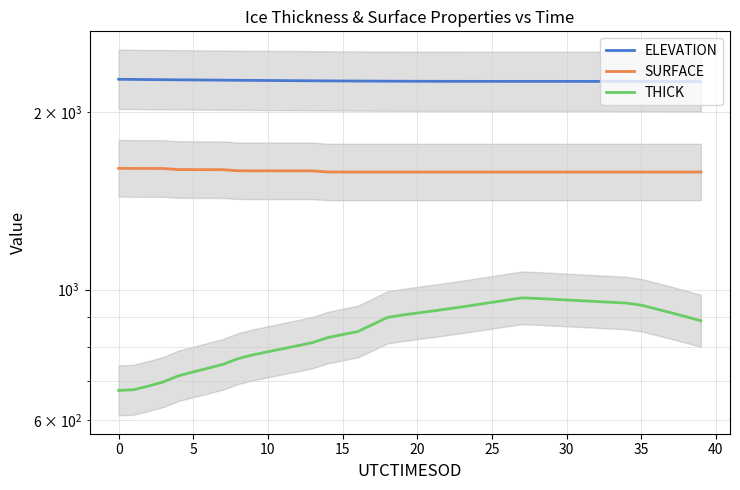

At how many categories does at least one series exceed 1359?

40